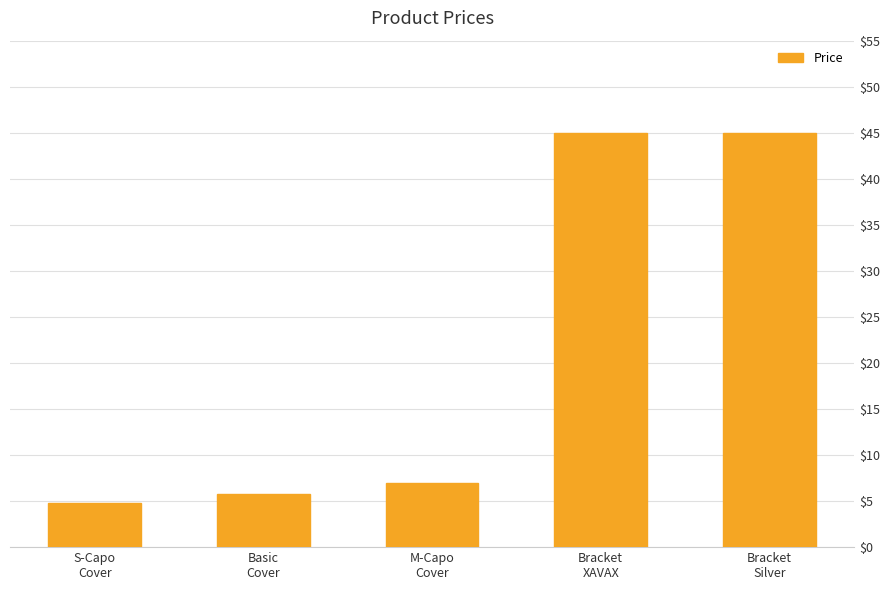

Reading left to right, transcribe all the data shown in this chart.

S-Capo
Cover=4.8	Basic
Cover=5.8	M-Capo
Cover=6.9	Bracket
XAVAX=45.0	Bracket
Silver=45.0